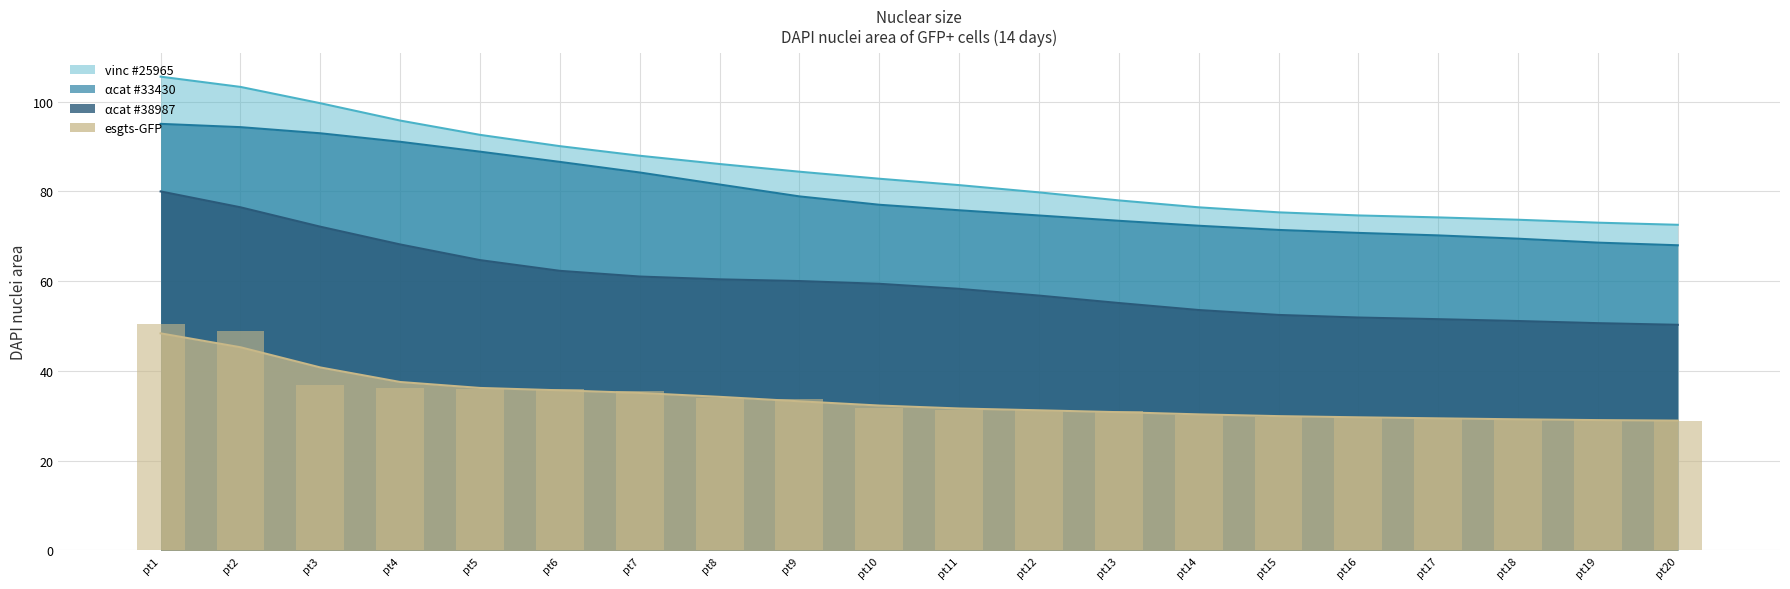

At which category is the sum across all series the highest?

pt1